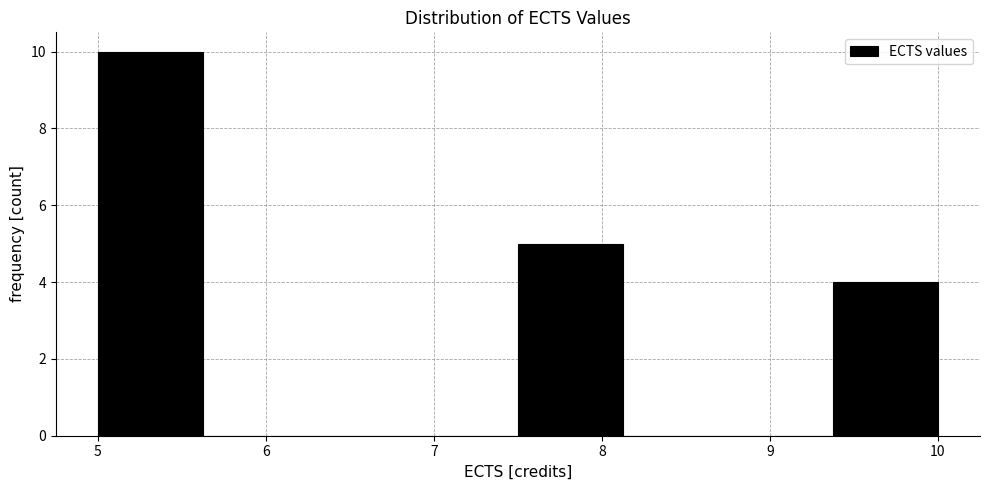

Reading left to right, transcribe this chart: for each bar, give the range it covers on the x-axis and its height. Neither the bar edges nor the heights are printed on the chart, so give them approximately, as read against the axes.

5.0 to 5.6: 10
5.6 to 6.3: 0
6.3 to 6.9: 0
6.9 to 7.5: 0
7.5 to 8.1: 5
8.1 to 8.8: 0
8.8 to 9.4: 0
9.4 to 10.0: 4